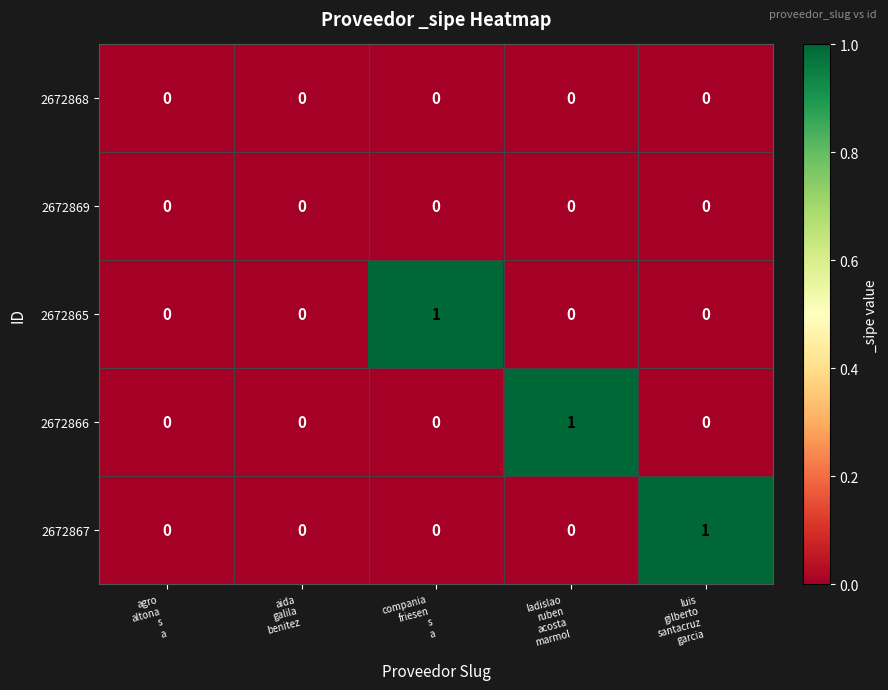

How many categories are shown in the chart?

5